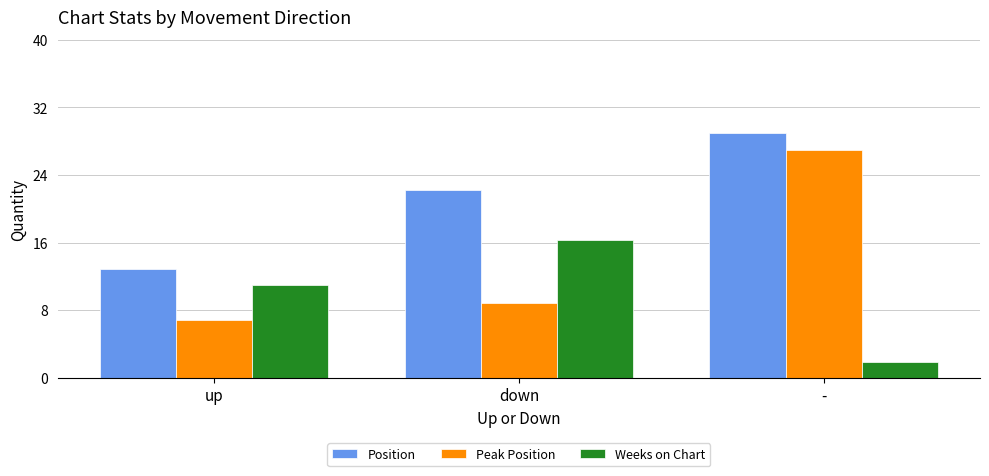

At which label does Peak Position first exceed 8?

down